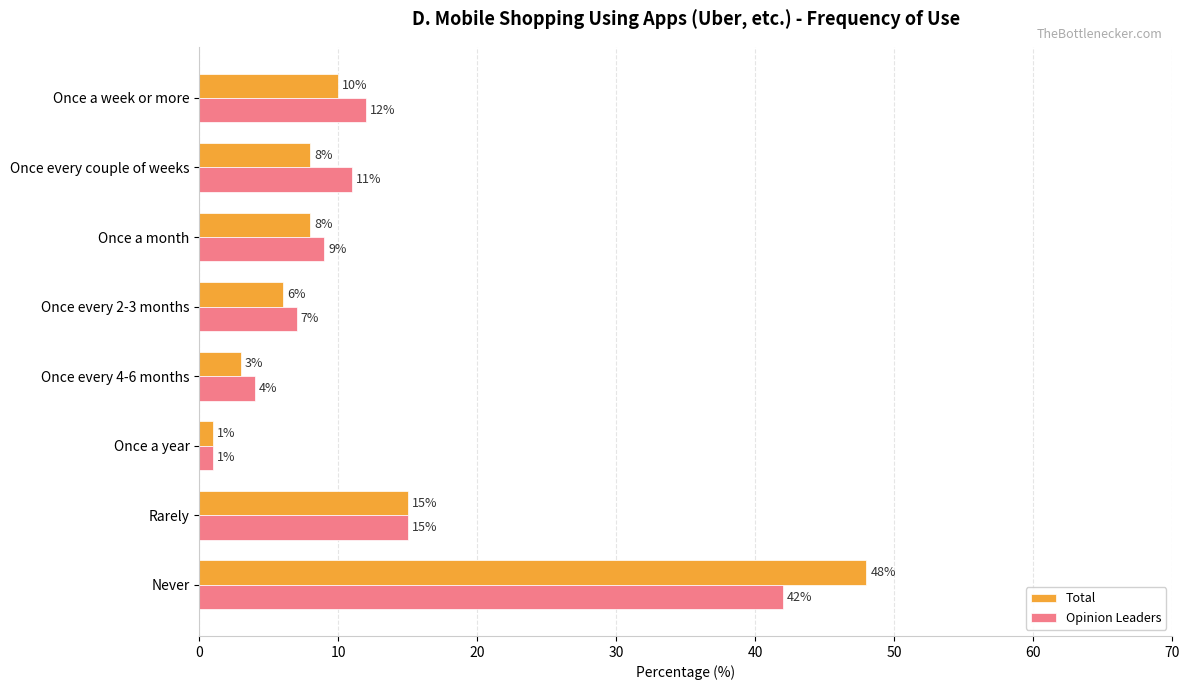

What is the difference between the Opinion Leaders values at Never and Once a week or more?

30